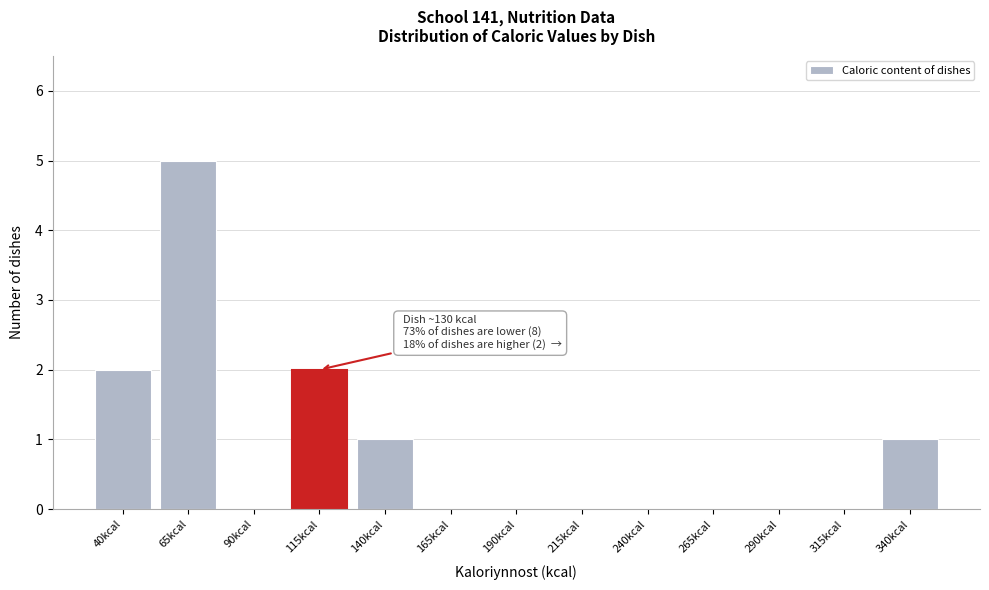

Reading left to right, list all the values displayed in this chart.

40kcal=2	65kcal=5	90kcal=0	115kcal=2	140kcal=1	165kcal=0	190kcal=0	215kcal=0	240kcal=0	265kcal=0	290kcal=0	315kcal=0	340kcal=1